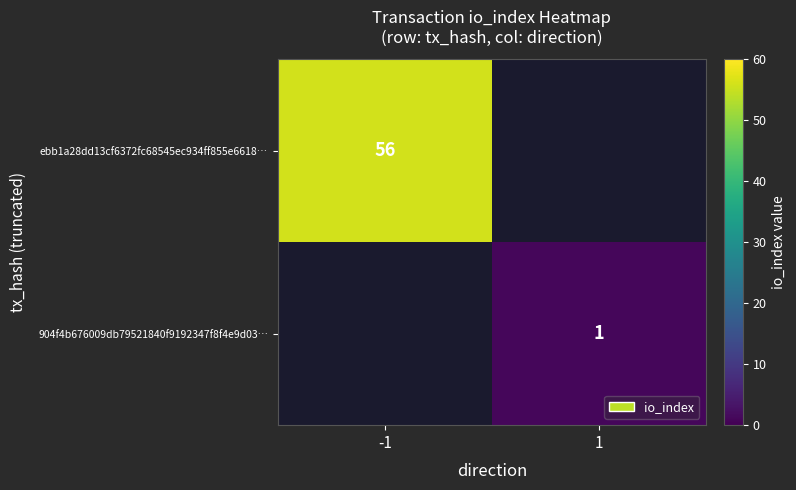

Is it true that 904f4b676009db79521840f9192347f8f4e9d03… equals 1 at 1?

True